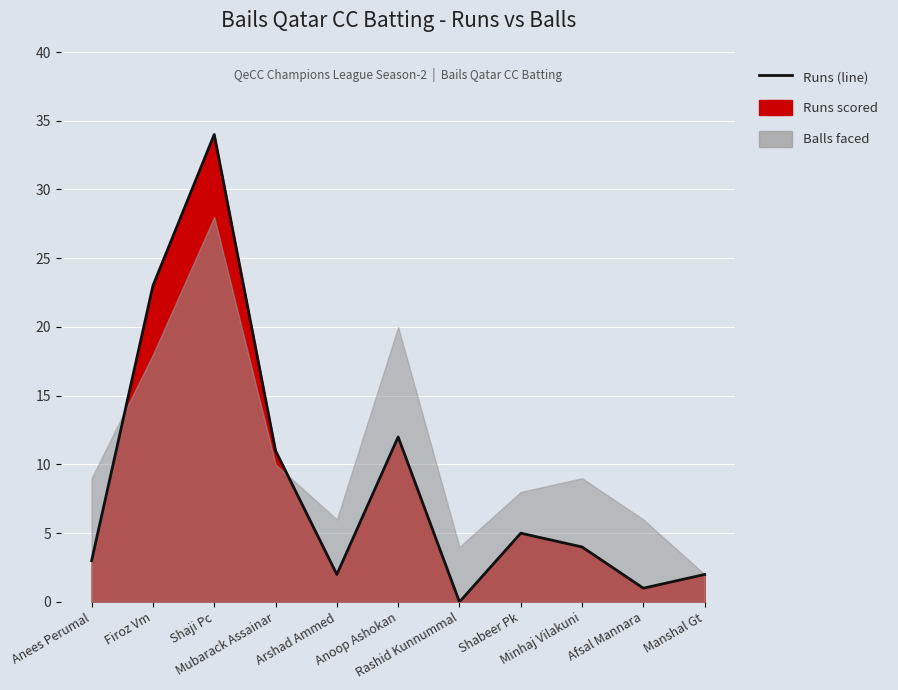

How many points are lower than both their immediate neighbors (excluding endpoints)?

3